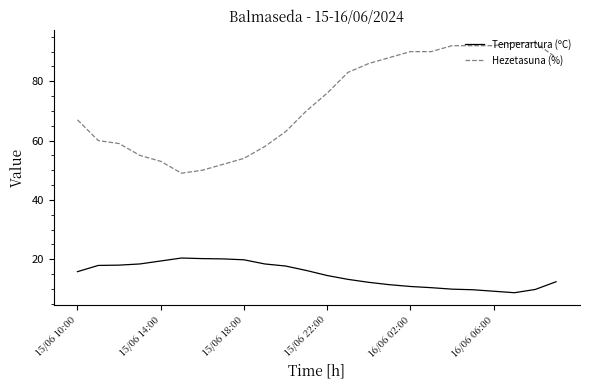

List the series in order of their peak value, lowest first.

Tenperartura (ºC), Hezetasuna (%)